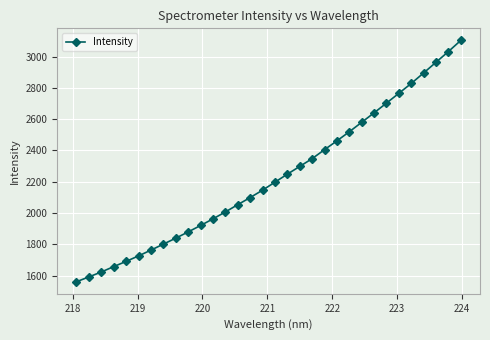

What is the value of the 6th point from the left?

1727.0